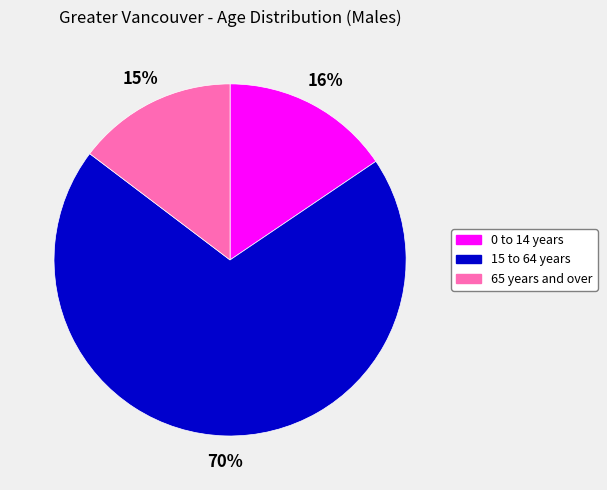

Do 0 to 14 years and 15 to 64 years together represent more than half of the pie?

Yes